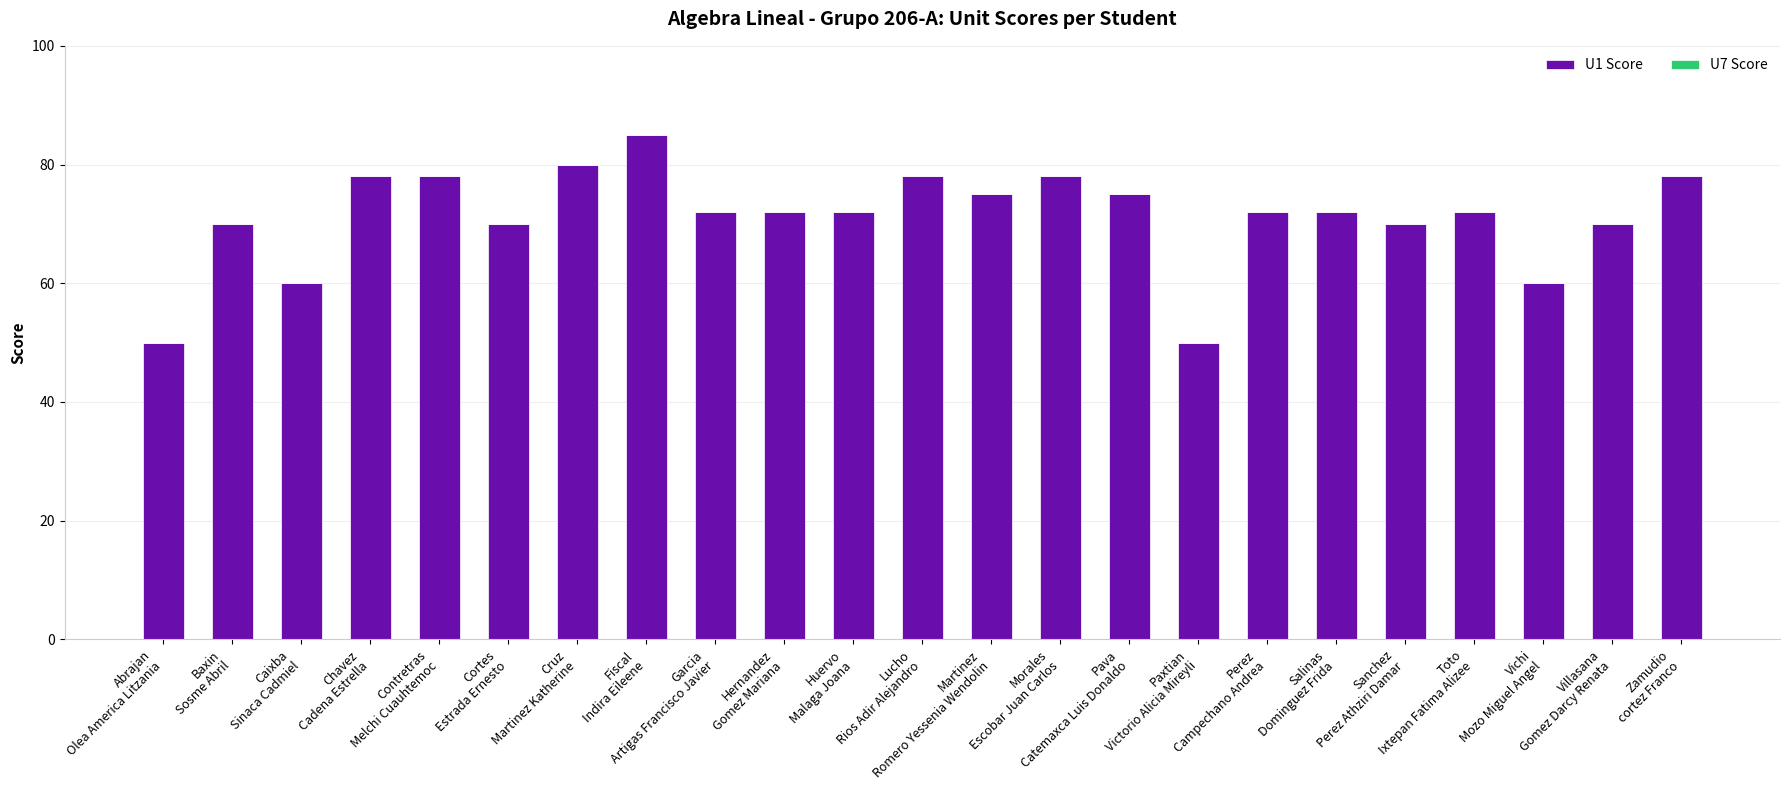

What is the difference between the second highest and second lowest values?

30